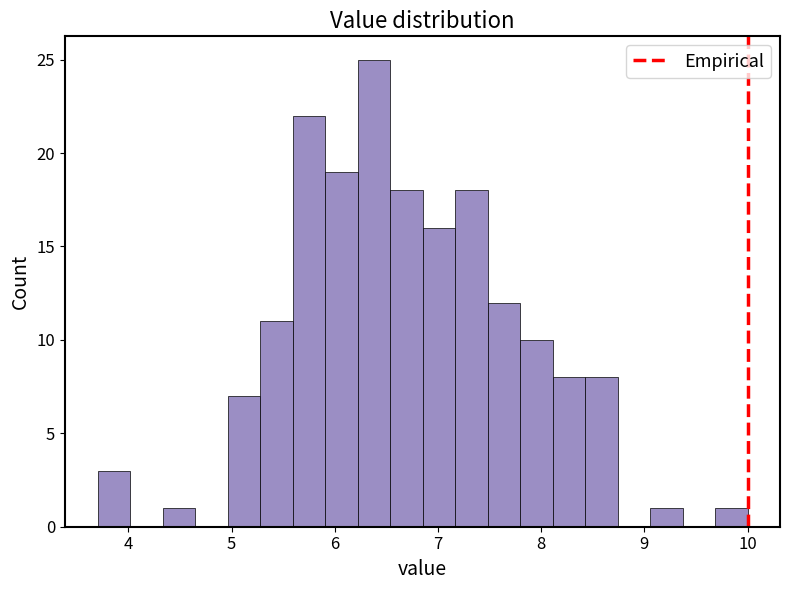

Read against the x-axis, roughly where is the centre of the tallest bar?

6.4